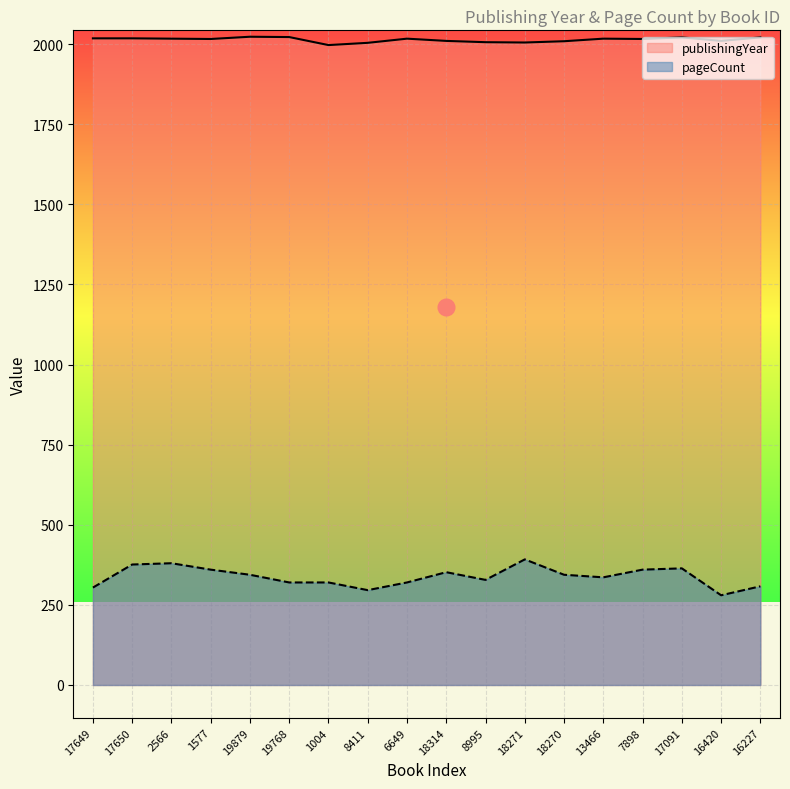

How many interior local peaks does the pageCount series have?

4